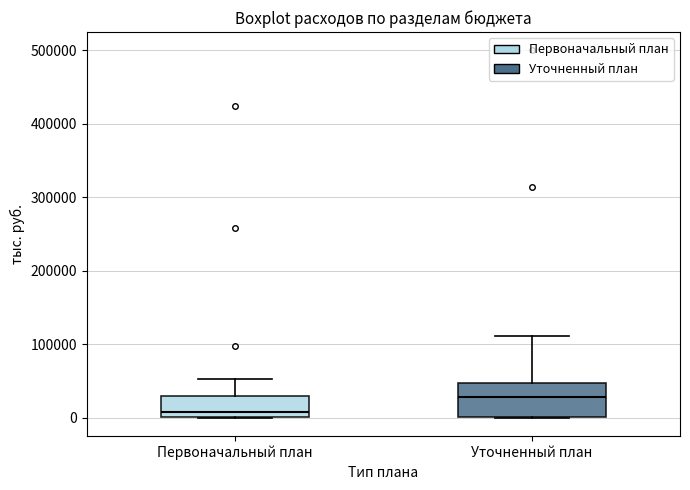

Which box has the highest median line?

Уточненный план